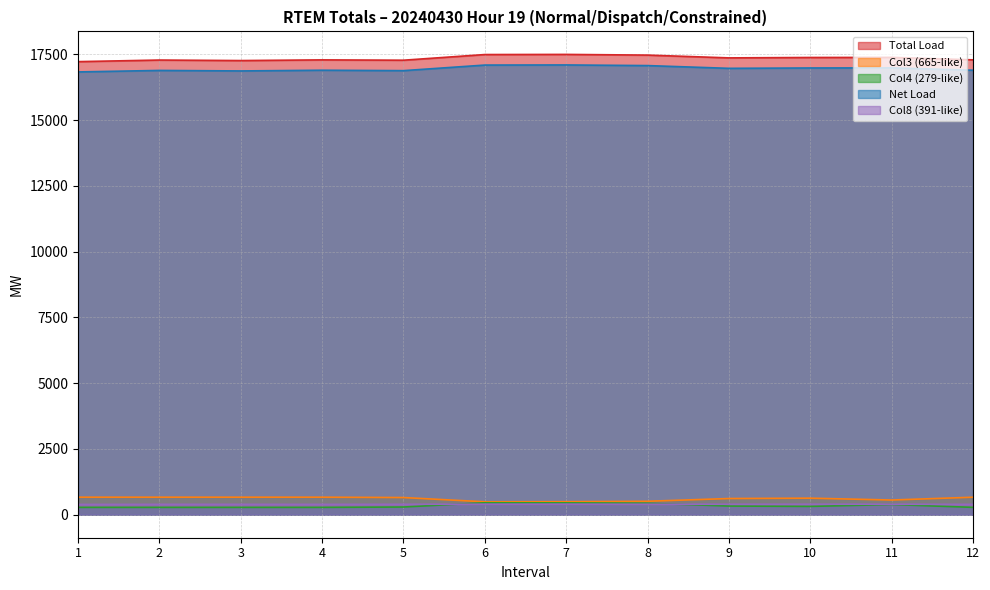

Is it true that Total Load equals 17227.7 at 1?

True